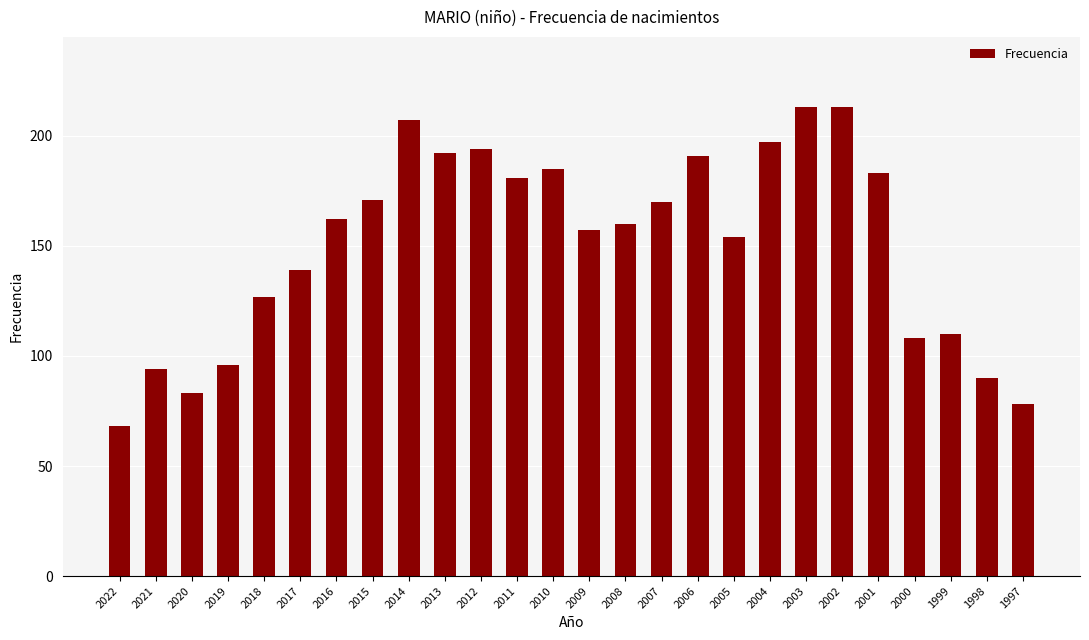

Reading left to right, what are all the values shown in this chart?

68	94	83	96	127	139	162	171	207	192	194	181	185	157	160	170	191	154	197	213	213	183	108	110	90	78